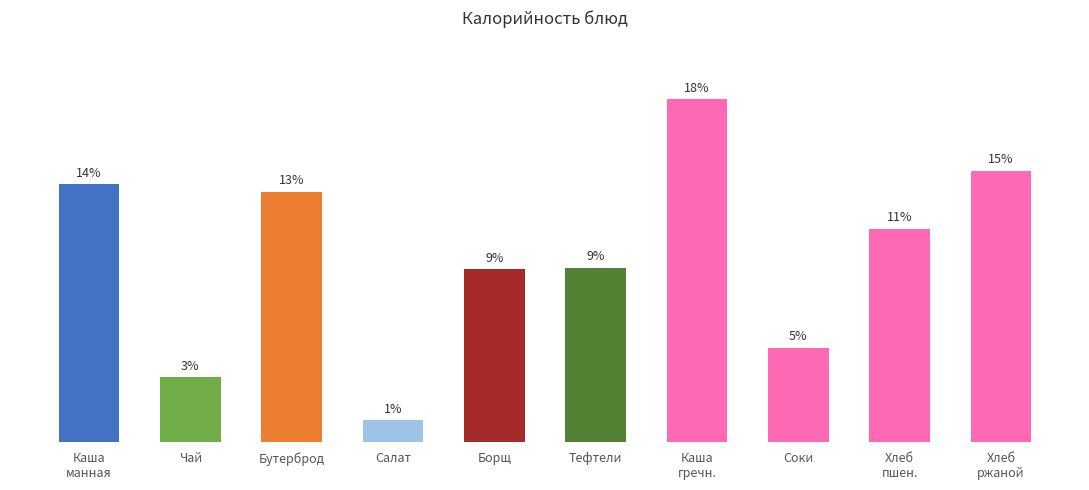

What is the label of the 10th bar from the left?

Хлеб
ржаной